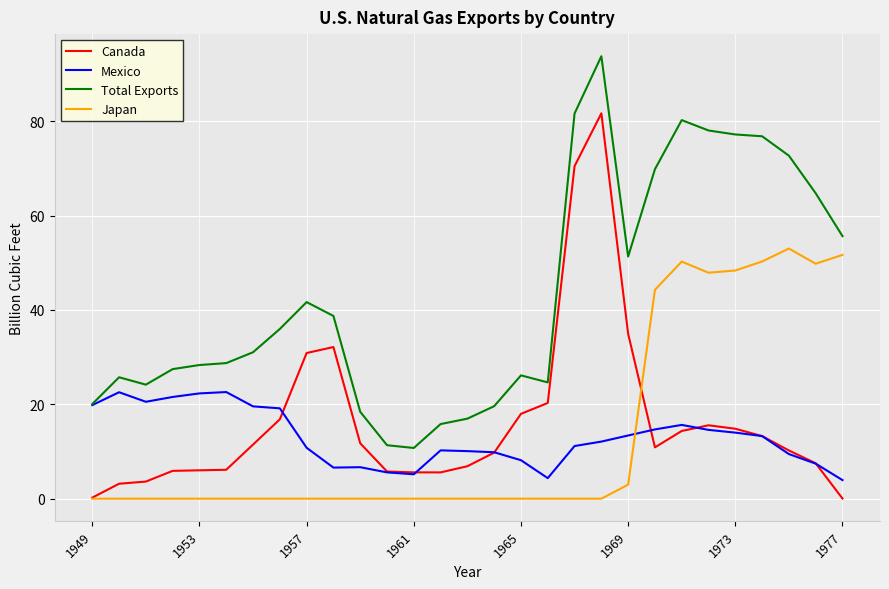

Rank the series by their maximum value, from lowest to highest.

Mexico, Japan, Canada, Total Exports